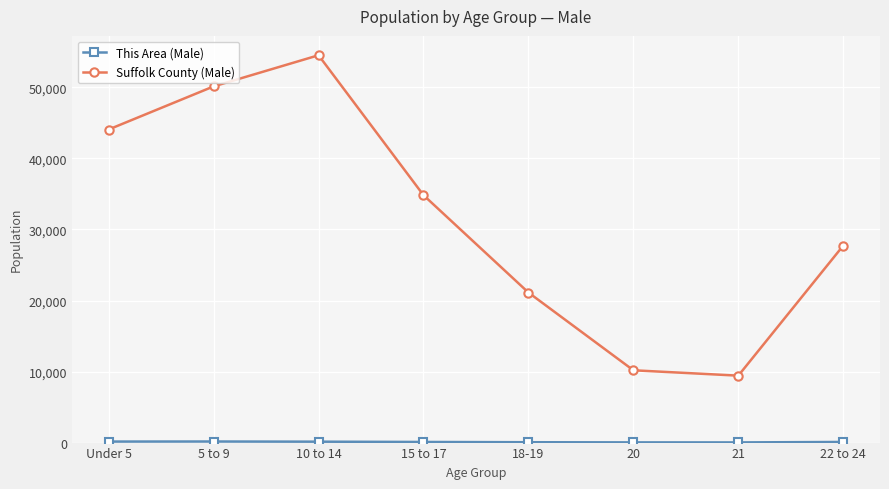

Is it true that Suffolk County (Male) equals 4654 at 18-19?

False